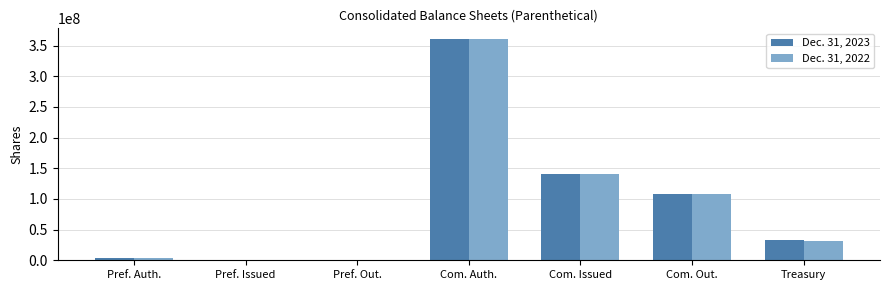

Is it true that Dec. 31, 2023 equals -135171008 at Pref. Out.?

False